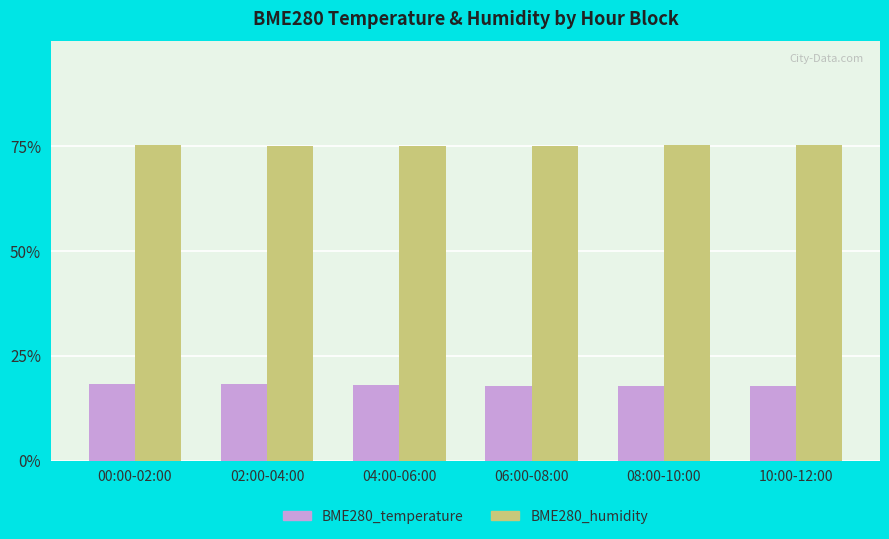

Are the bars horizontal?

No